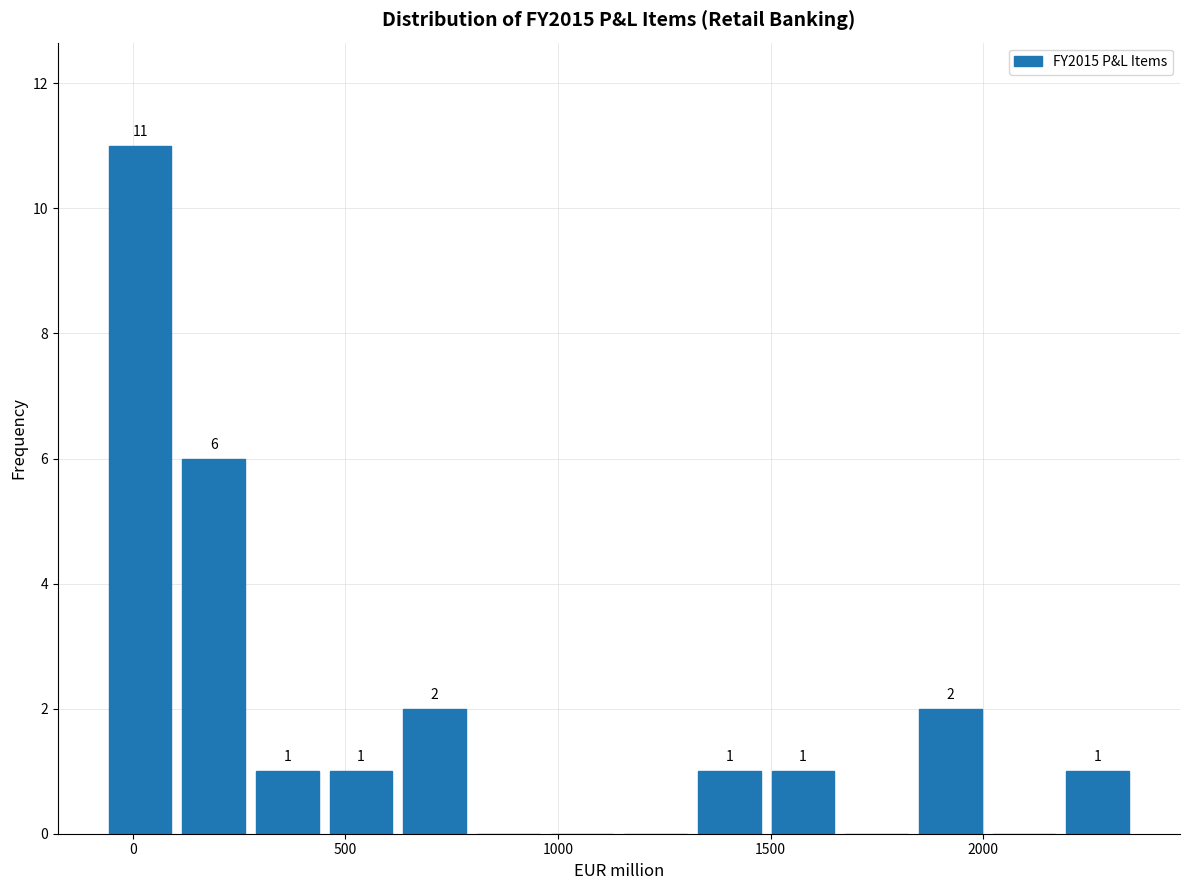

Around what value on the x-axis is the tallest bar? Give the approximate position of its centre, as read against the axis.

0